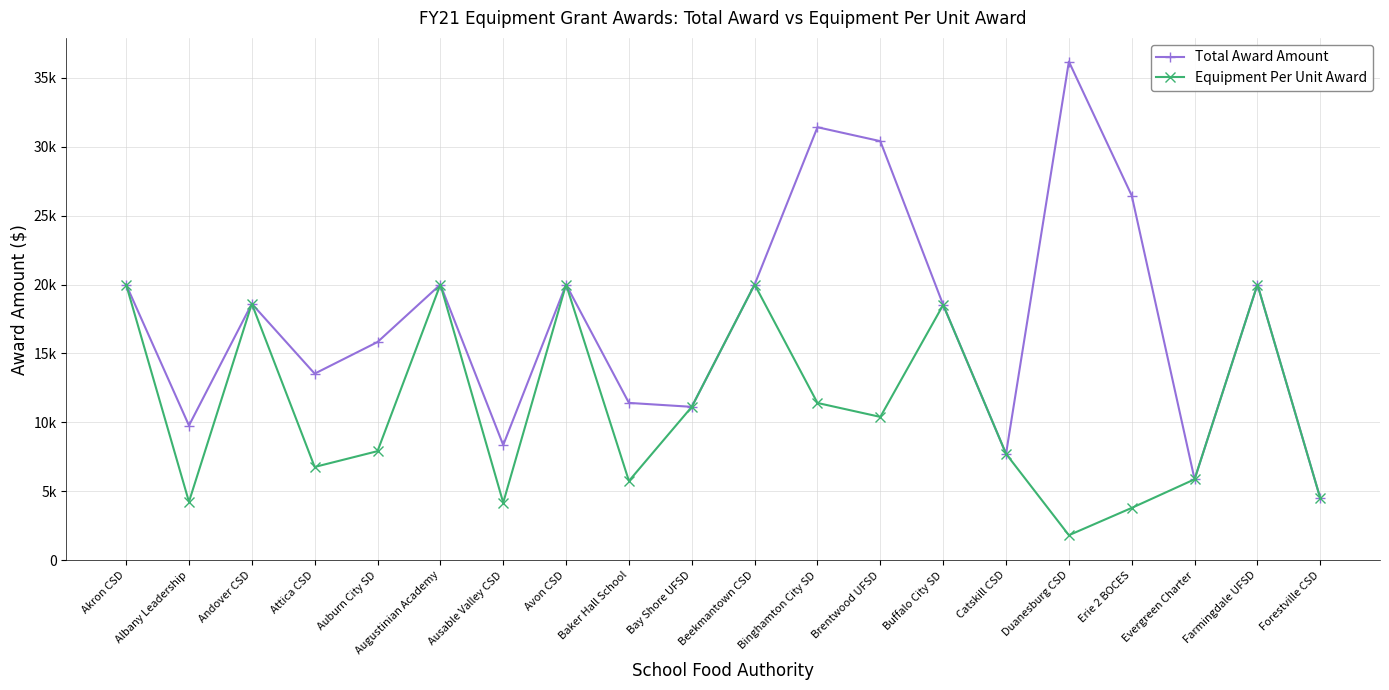

True or false: Equipment Per Unit Award and Total Award Amount intersect in this chart.

False